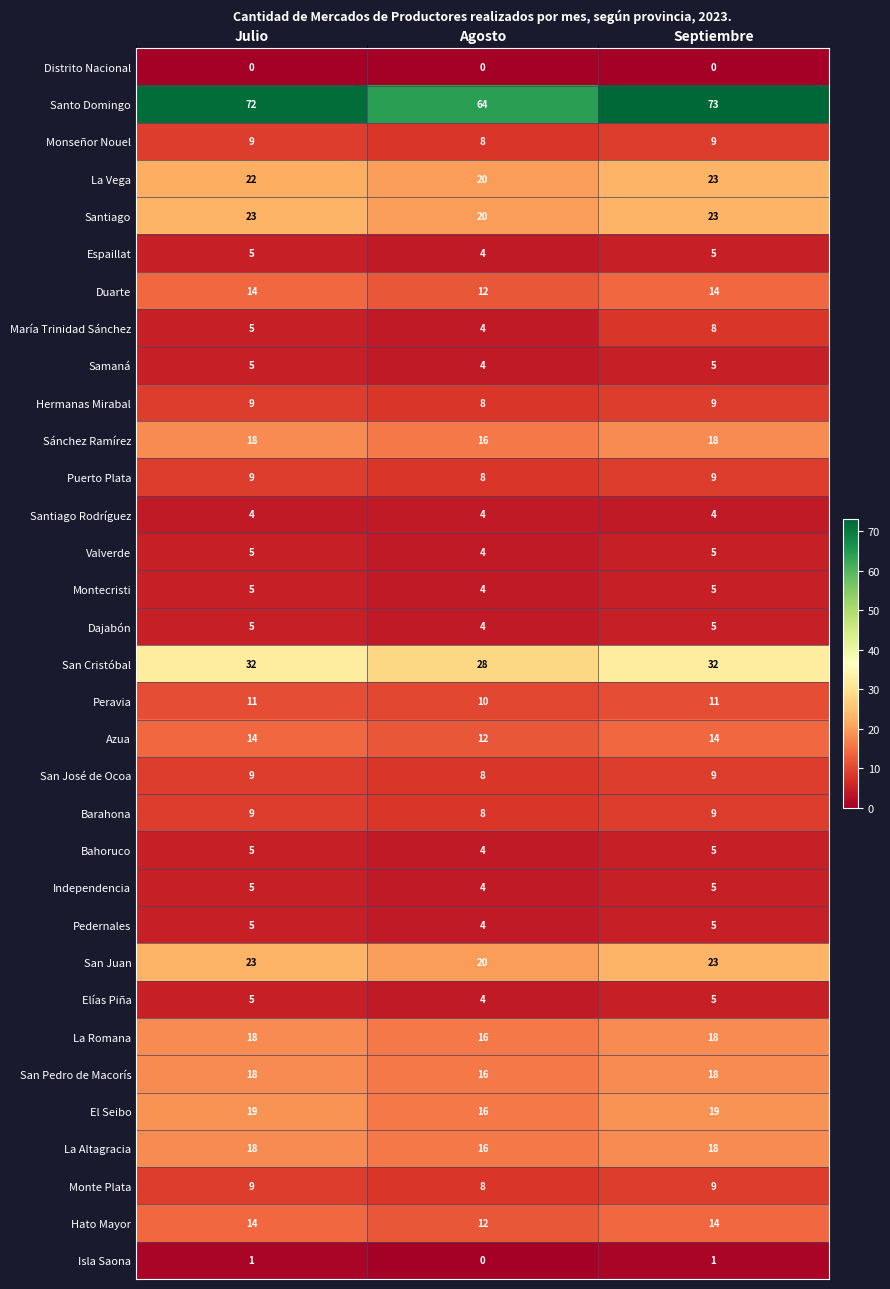

How many categories are shown in the chart?

3